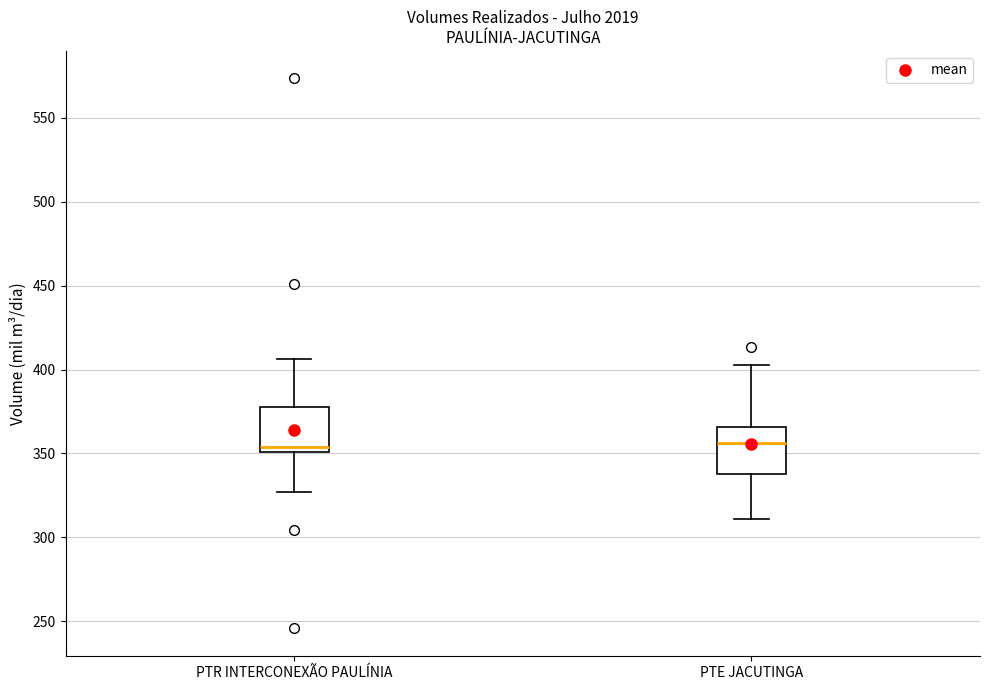

Where is the upper edge of the box for PTR INTERCONEXÃO PAULÍNIA on the y-axis? The values are not printed on the chart, so give them approximately, as read against the axis.

380